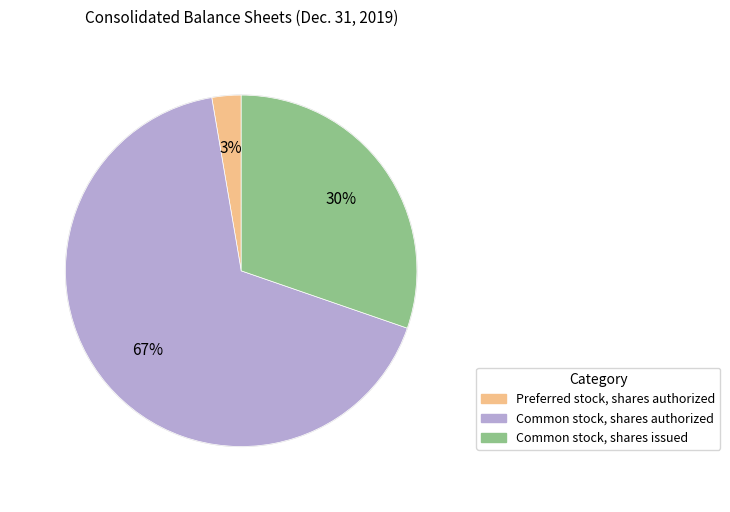

Rank the categories by value from highest to lowest.

Common stock, shares authorized, Common stock, shares issued, Preferred stock, shares authorized